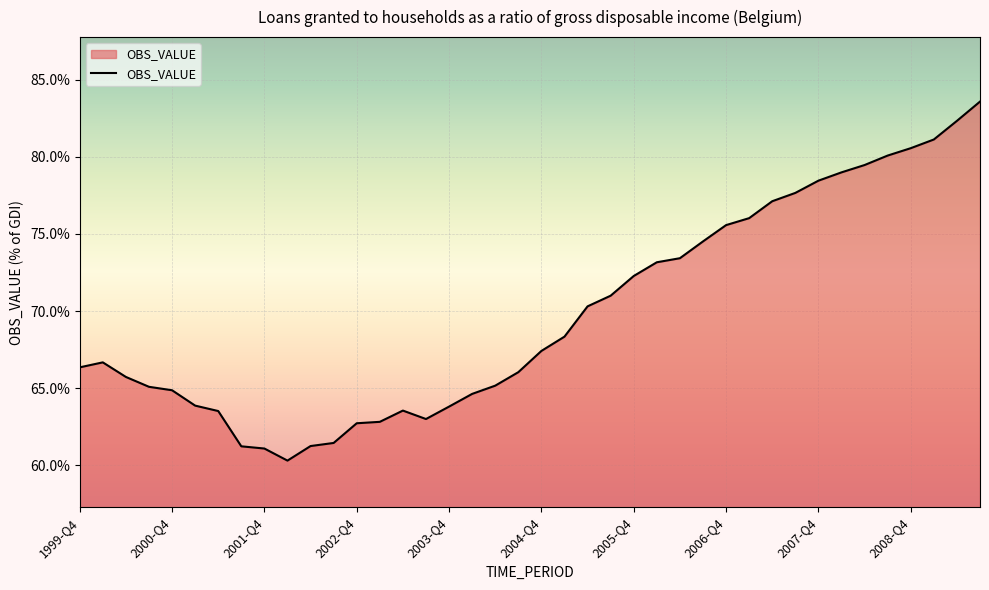

What is the difference between the maximum and minimum values?

23.3